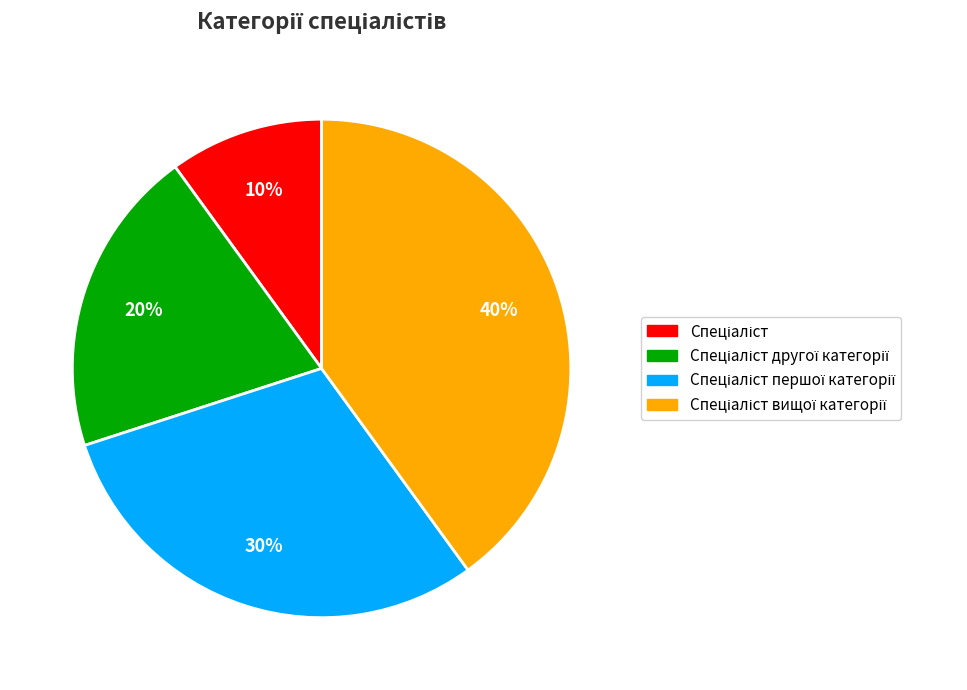

To the nearest percent, what is the difference between the largest and smallest slice percentages?

30%